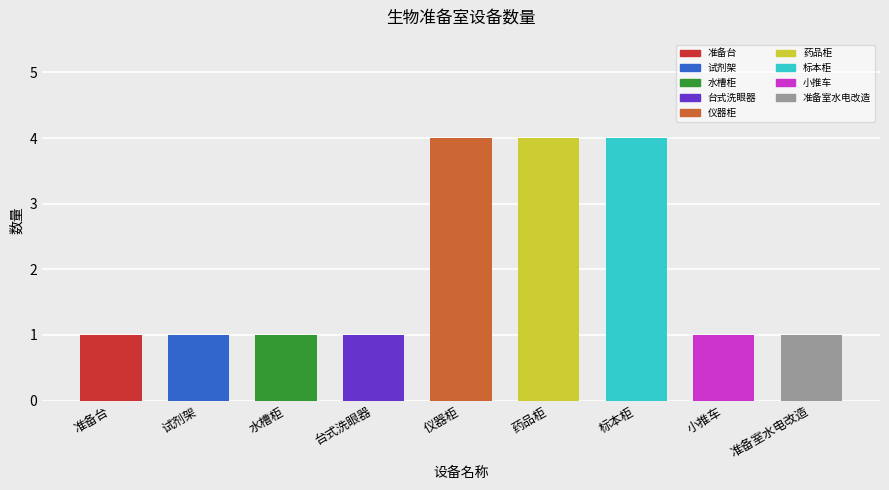

What is the label of the 1st bar from the right?

准备室水电改造